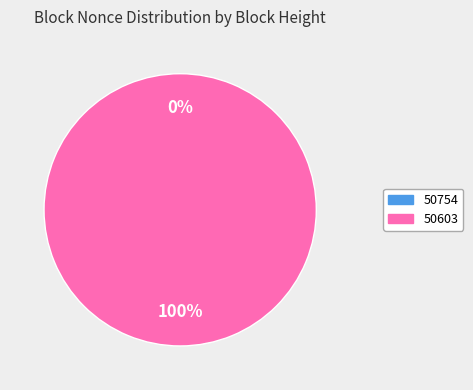

Is it true that 50603 is 92% of the pie?

False